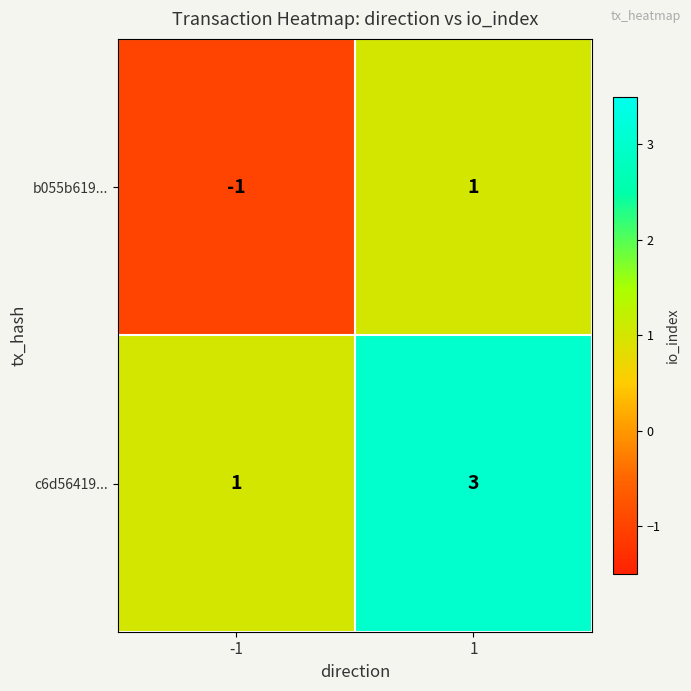

Read the c6d56419... value at 1.

3